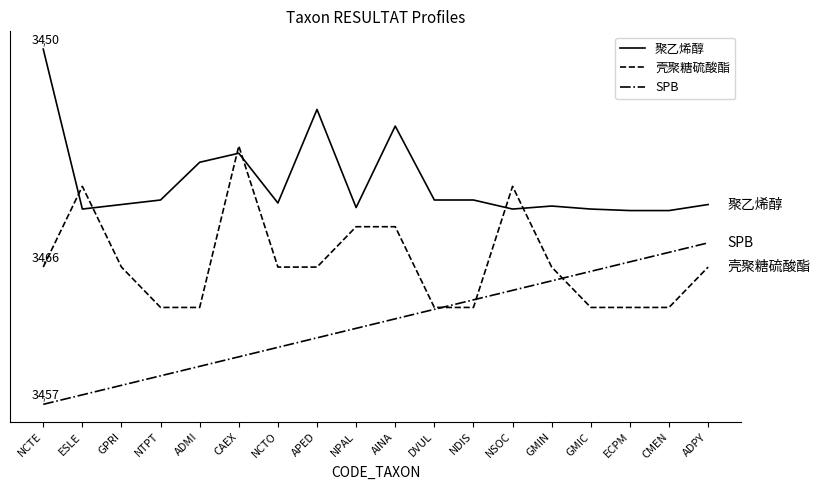

Which series ends up on top after the final intersection of 壳聚糖硫酸酯 and SPB?

SPB